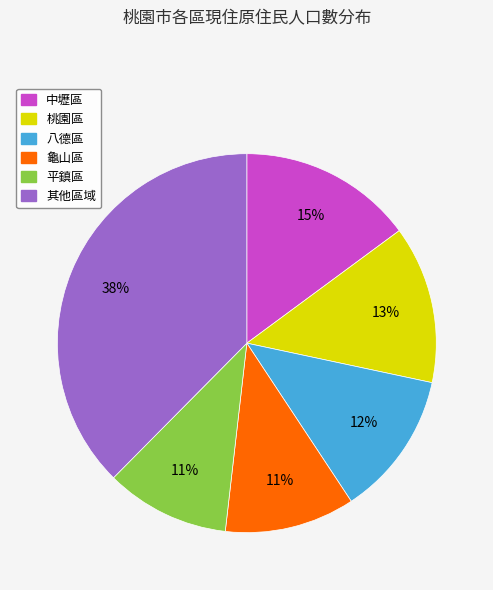

Which slice is the largest?

其他區域